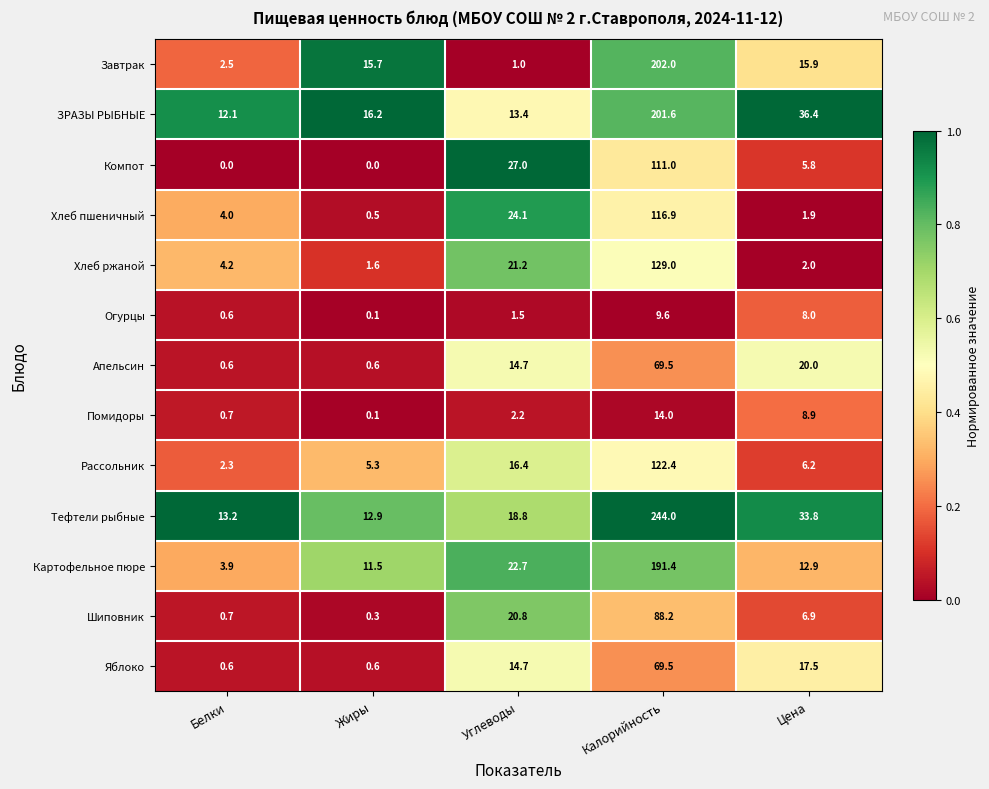

The Завтрак series shows 202.0 at Калорийность. True or false?

True